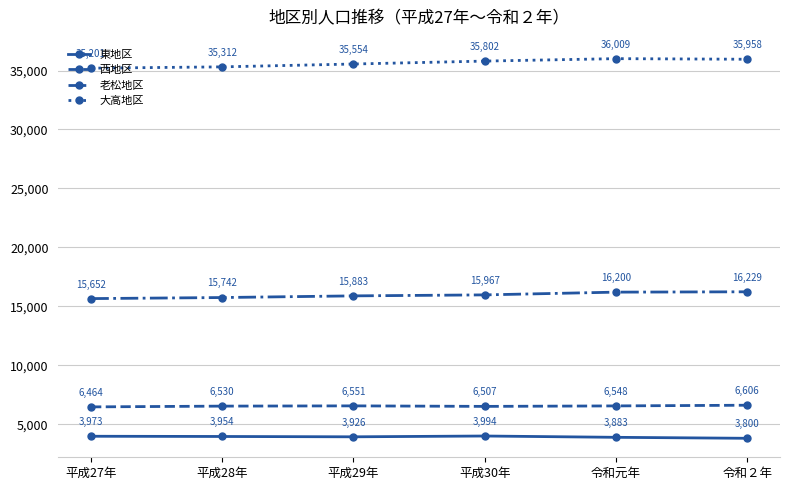

True or false: 東地区 and 大高地区 intersect in this chart.

False